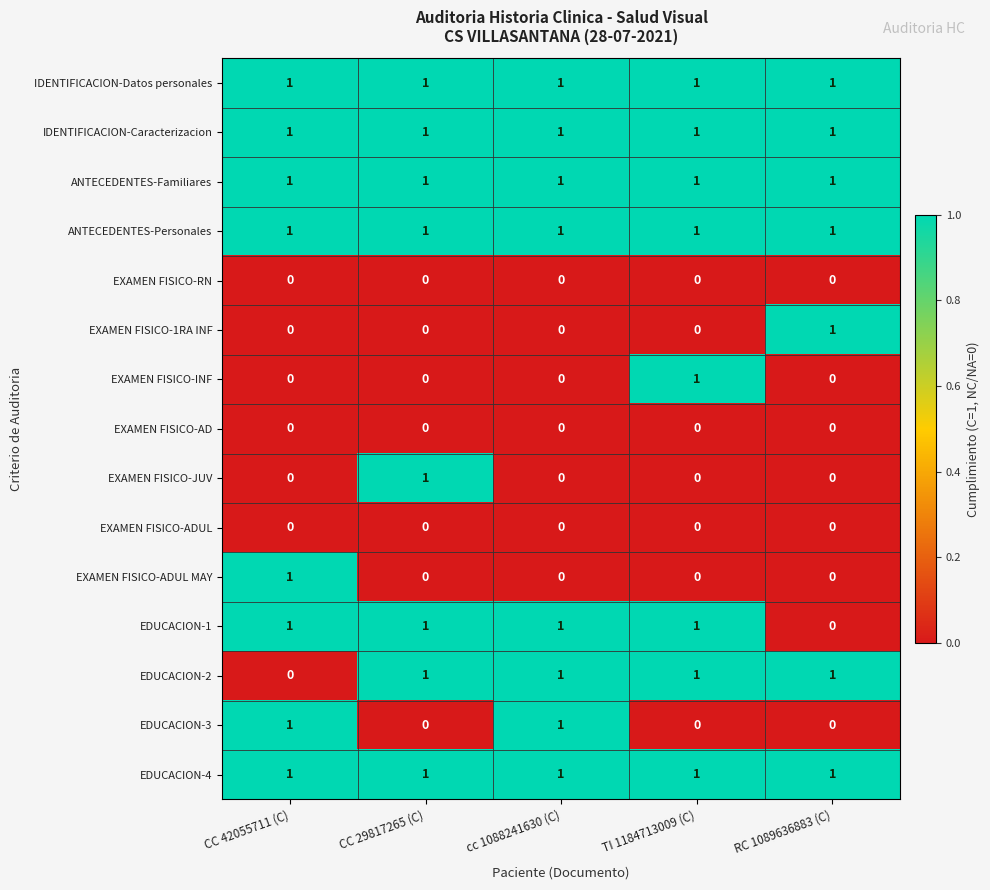

The EDUCACION-1 series shows 2 at cc 1088241630 (C). True or false?

False